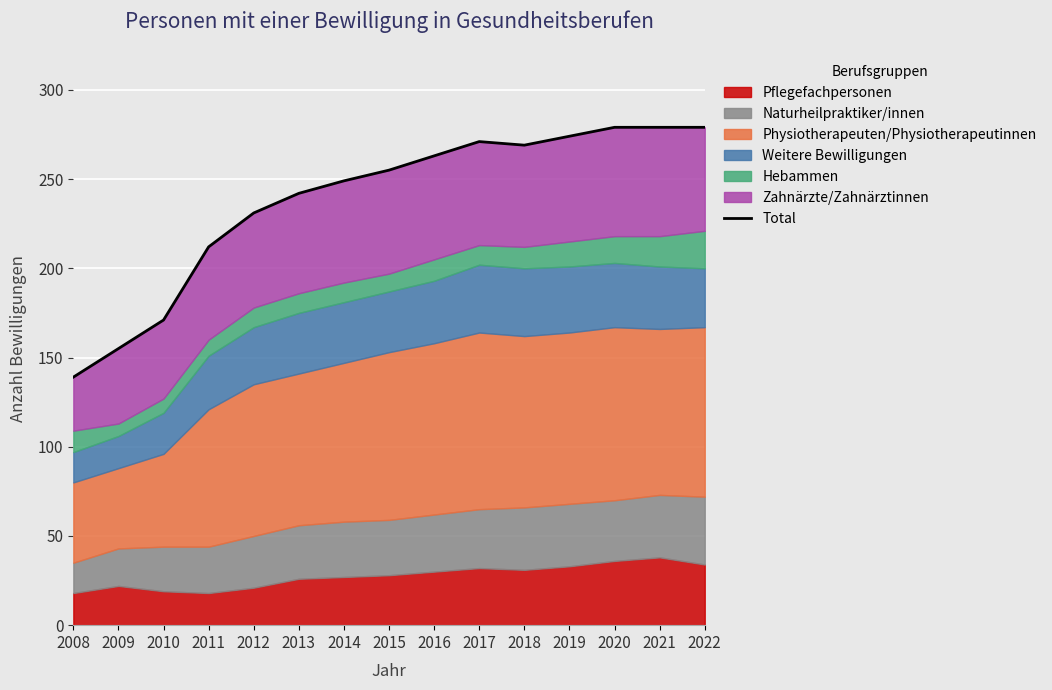

Reading right to left, extract all data points from this chart.

2022=279	2021=279	2020=279	2019=274	2018=269	2017=271	2016=263	2015=255	2014=249	2013=242	2012=231	2011=212	2010=171	2009=155	2008=139